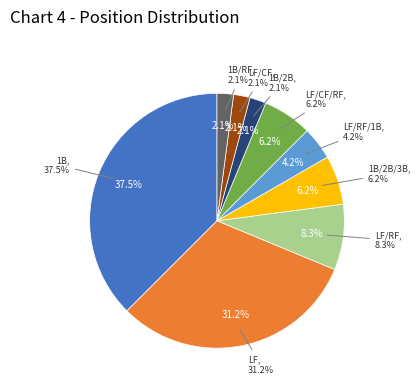

What is the largest slice in the pie chart?

1B